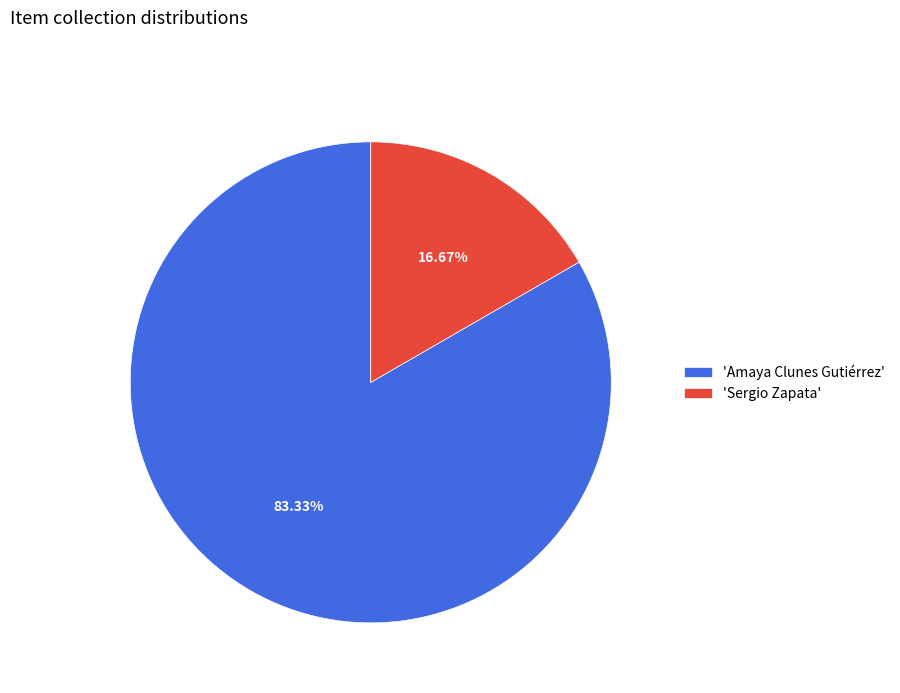

Which category accounts for the majority?

'Amaya Clunes Gutiérrez'